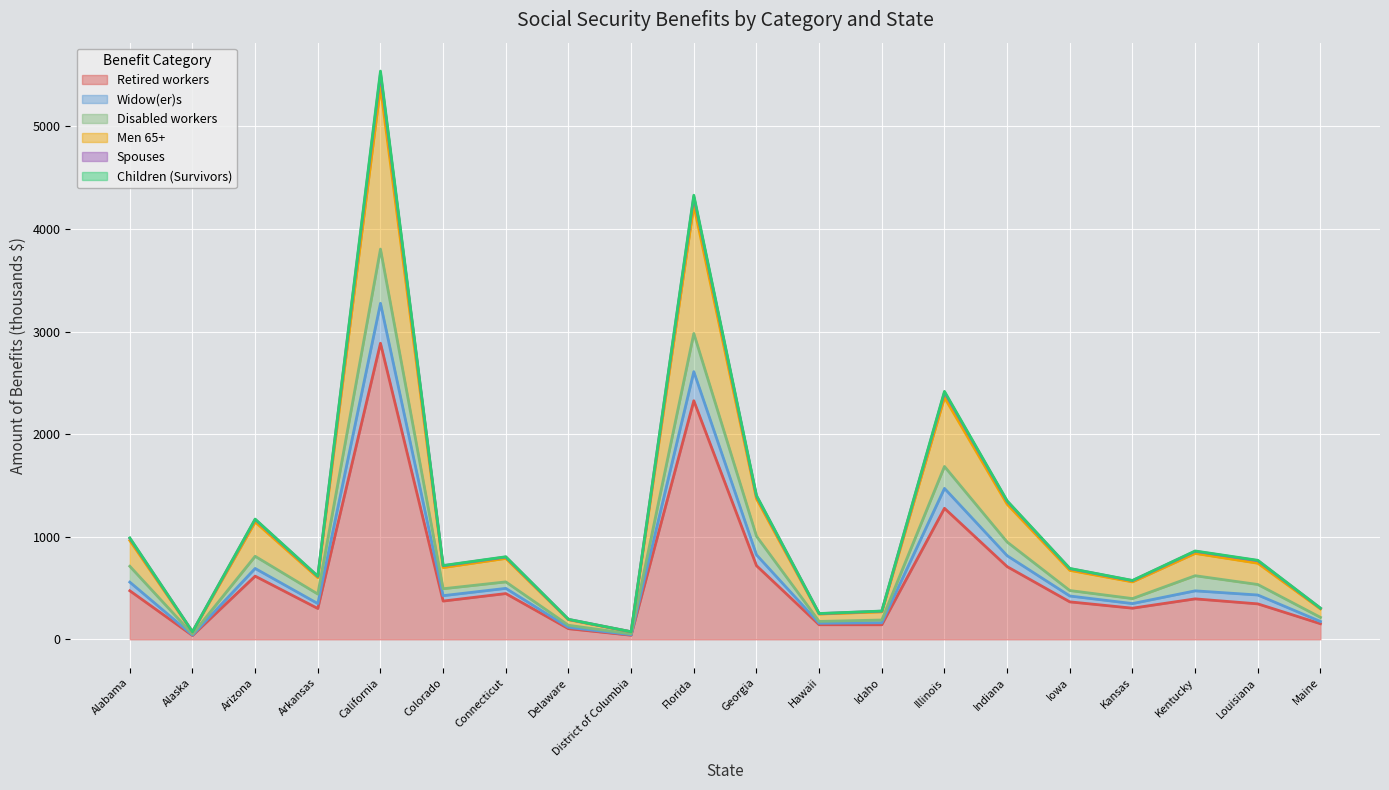

What is the highest value of the Retired workers series?

2886.0